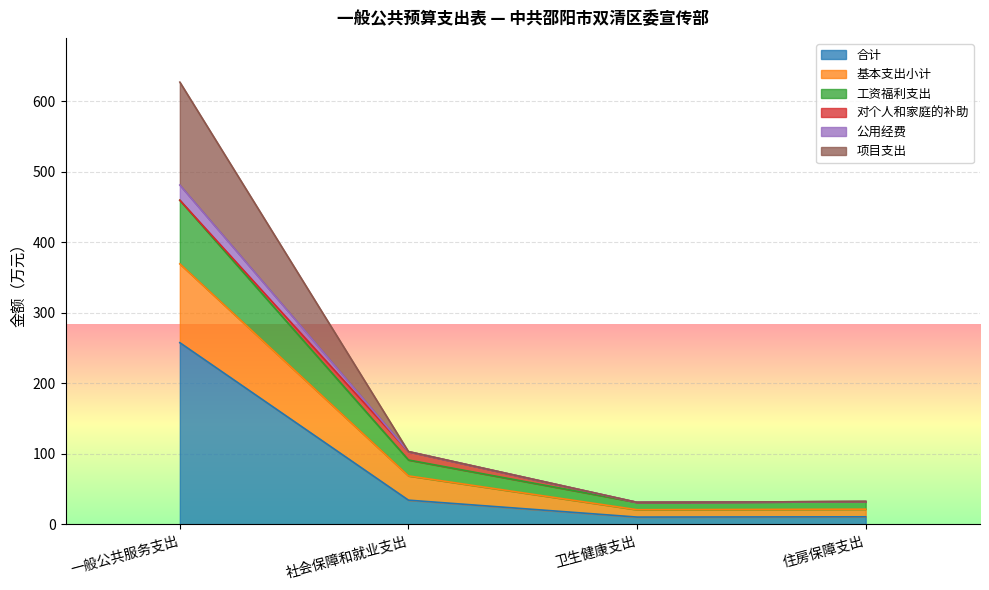

What are all the series names shown in the legend?

合计, 基本支出小计, 工资福利支出, 对个人和家庭的补助, 公用经费, 项目支出